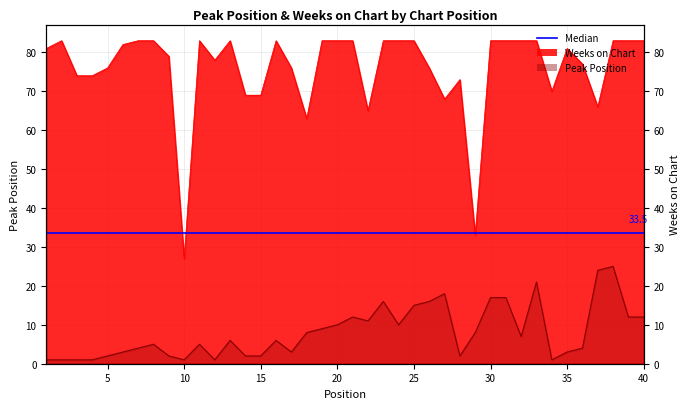

What is the sum of all Weeks on Chart values?

3034